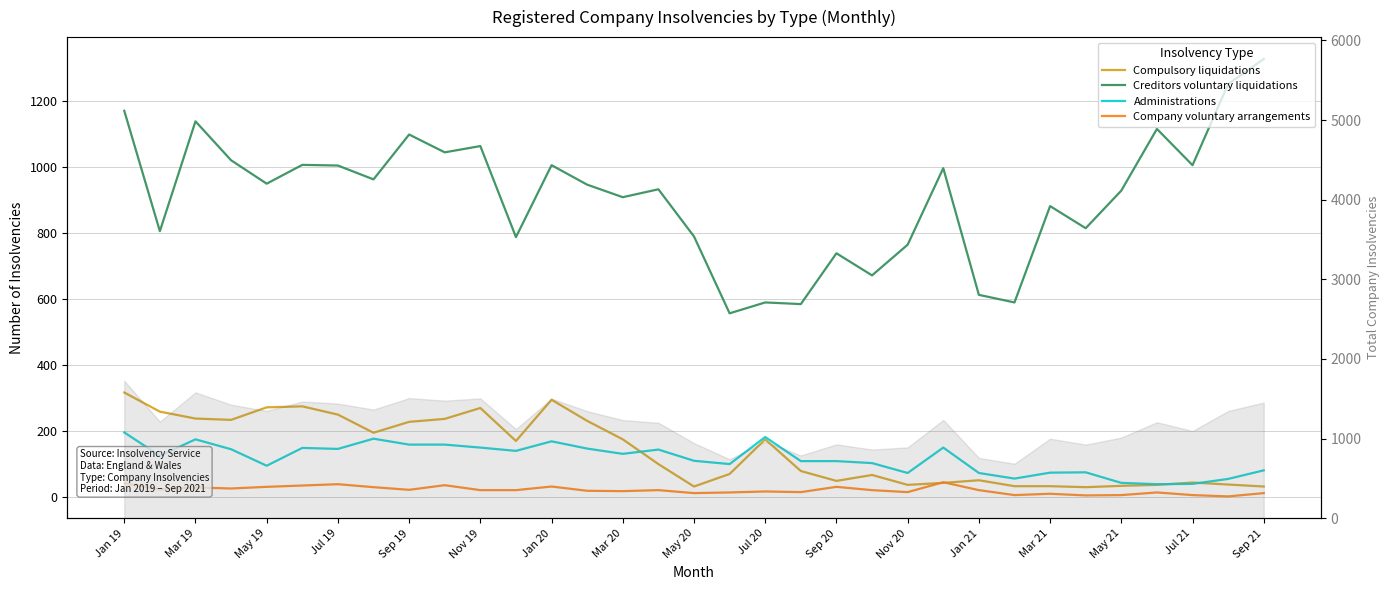

True or false: Creditors voluntary liquidations and Administrations intersect in this chart.

False